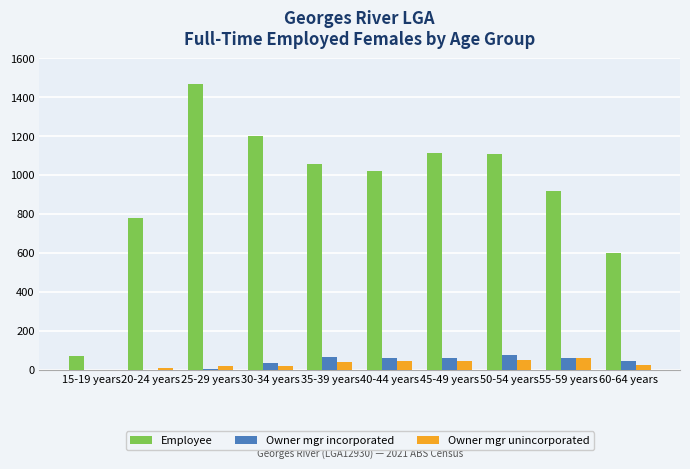

How many distinct data groups are displayed?

3